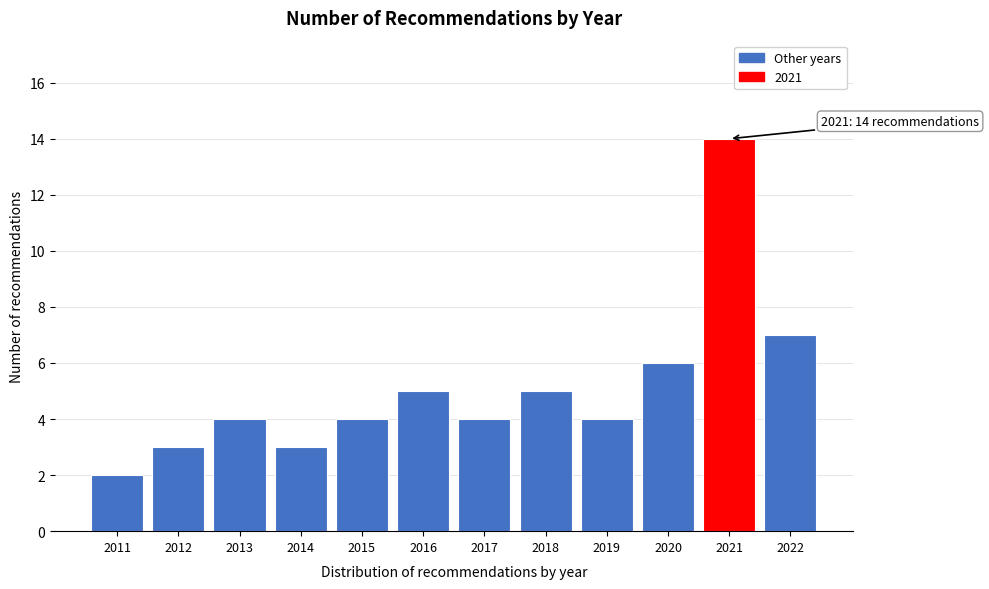

Reading left to right, transcribe all the data shown in this chart.

2	3	4	3	4	5	4	5	4	6	14	7